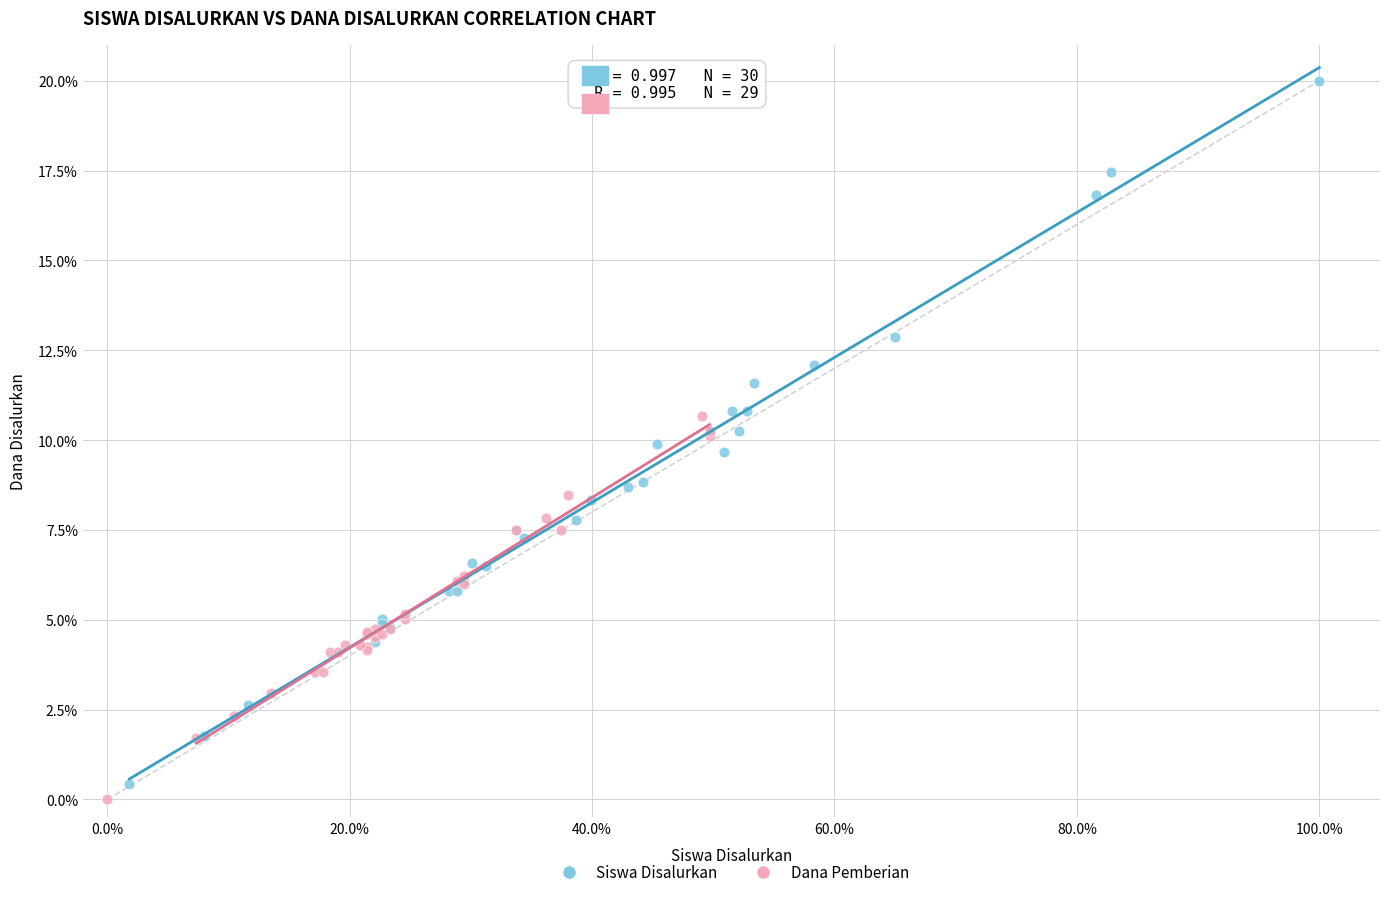

Which series contains the highest Y value?

Siswa Disalurkan